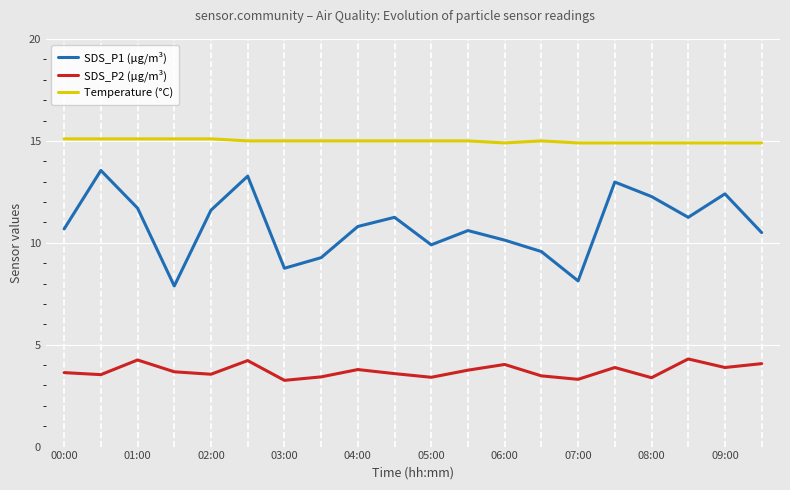

Which series has the largest total across all categories?

Temperature (°C)